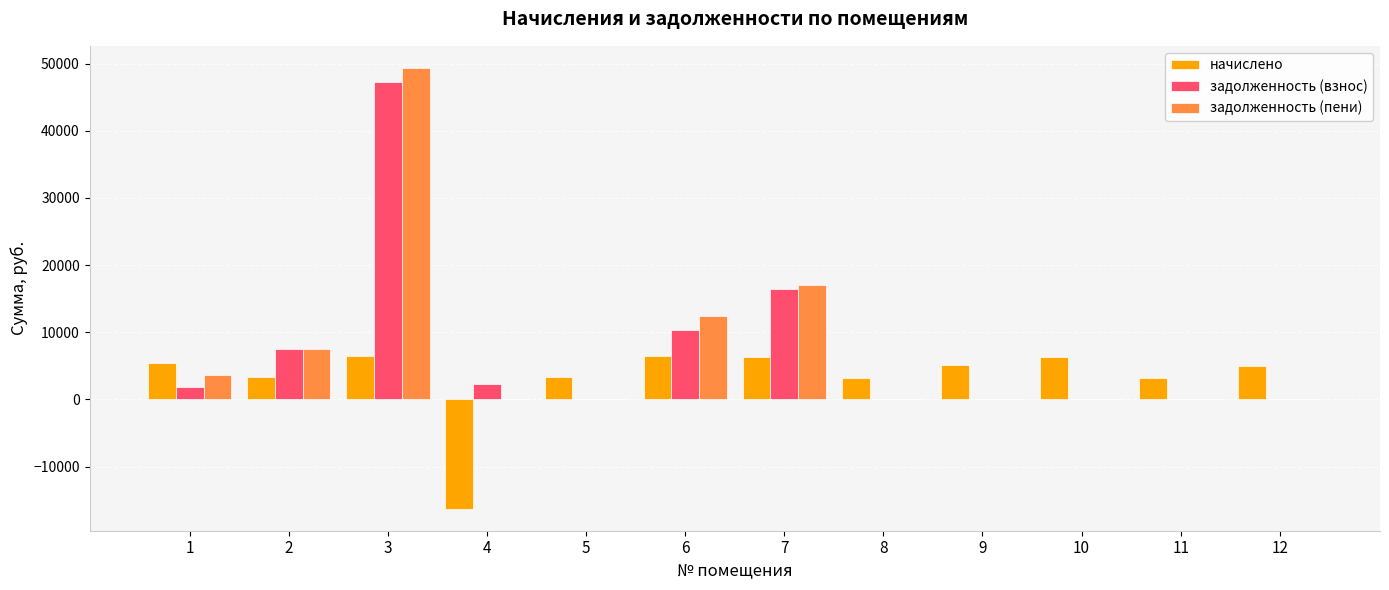

How many values in the начислено series exceed 5129?

6